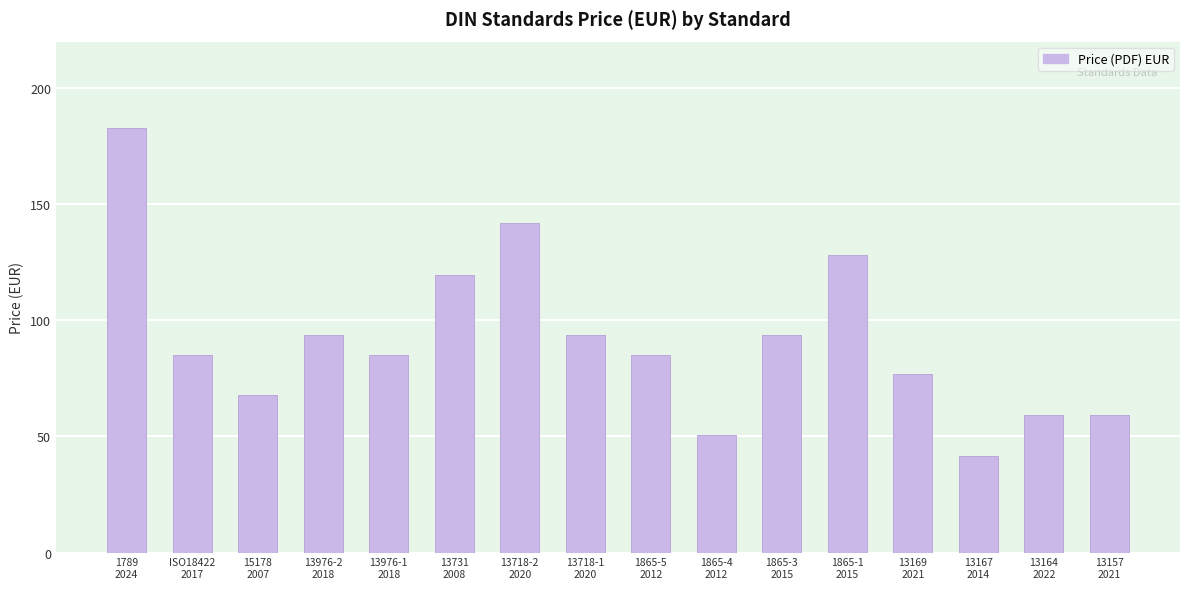

At which label does the data first exceed 85?

1789
2024